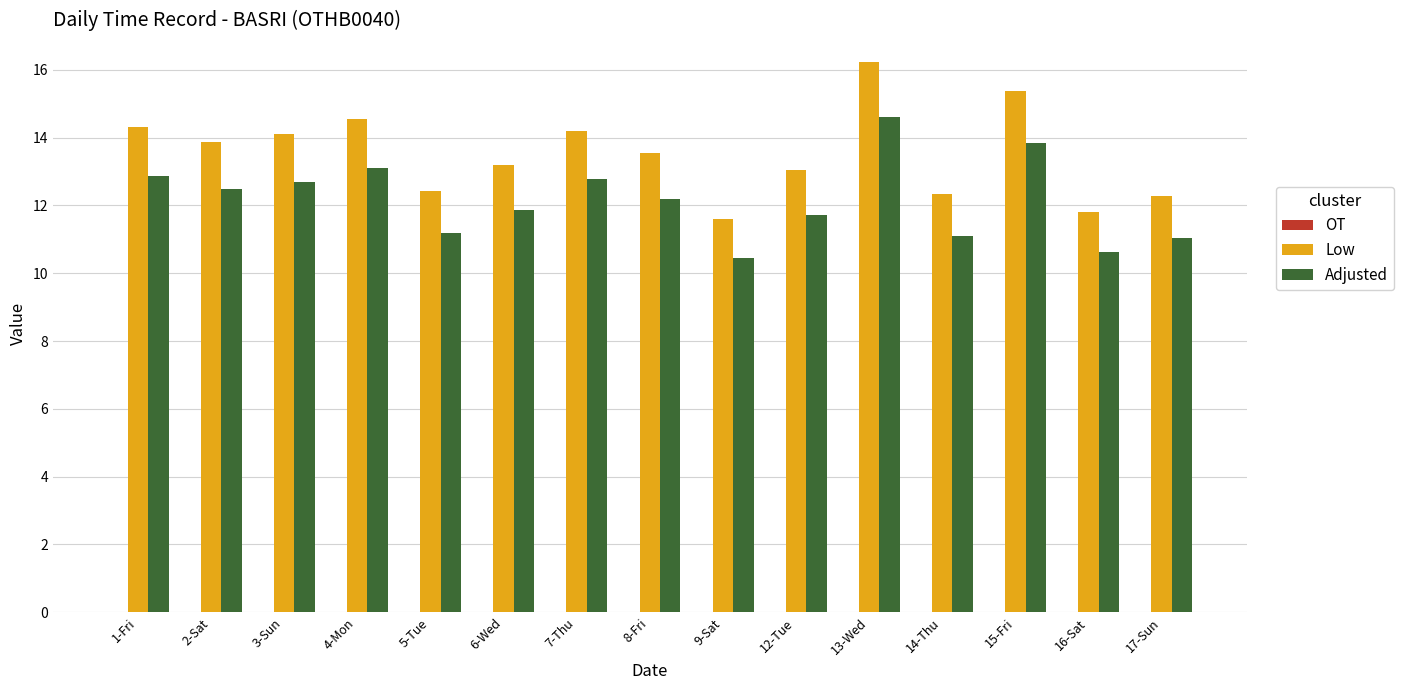

Which series has the widest spread of values?

Low